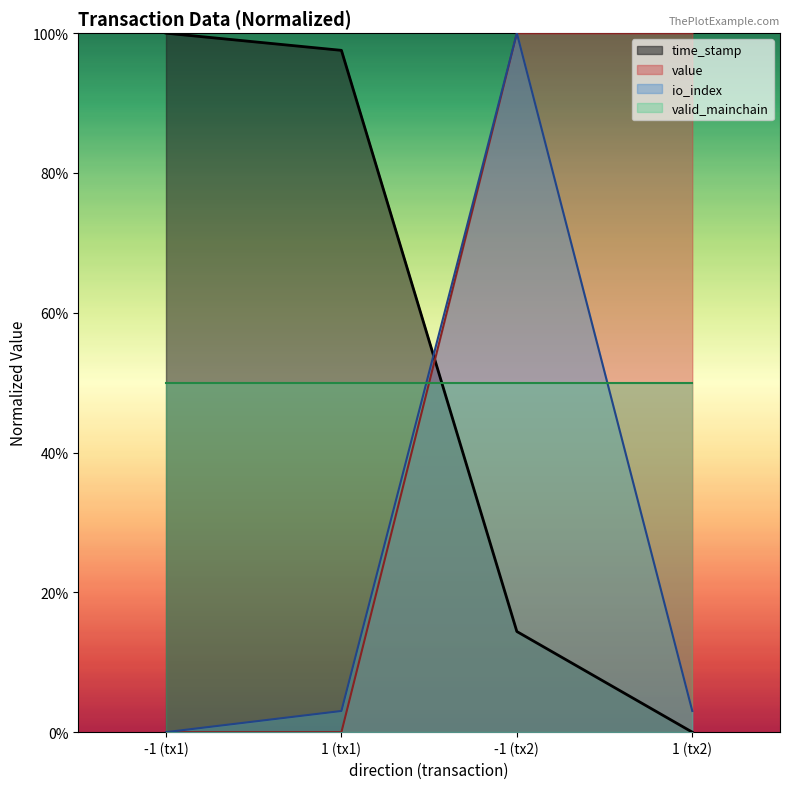

What is the greatest value displayed?

1.0